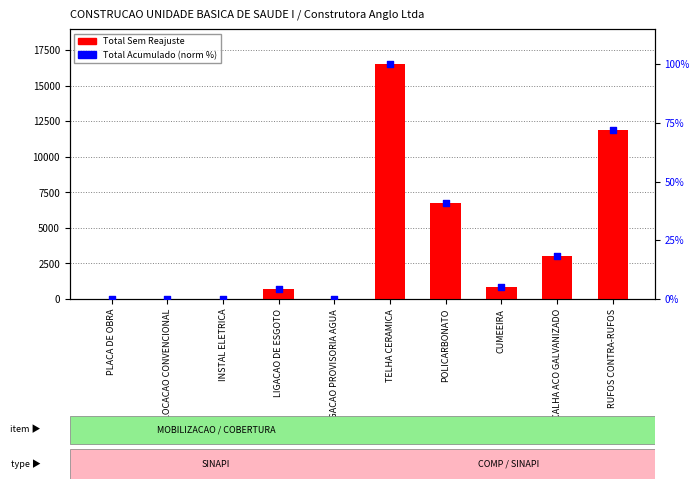

Which series has the widest spread of Y values?

Total Sem Reajuste